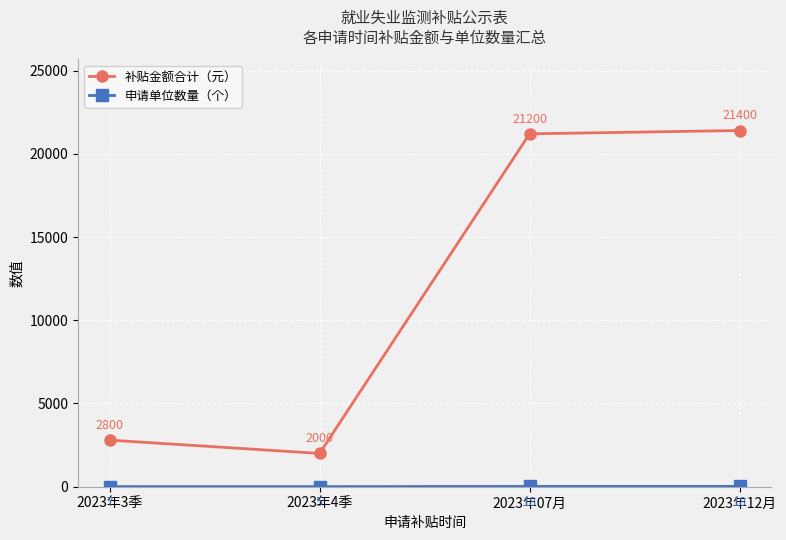

What is the difference between the highest and lowest values at 2023年3季?

2793